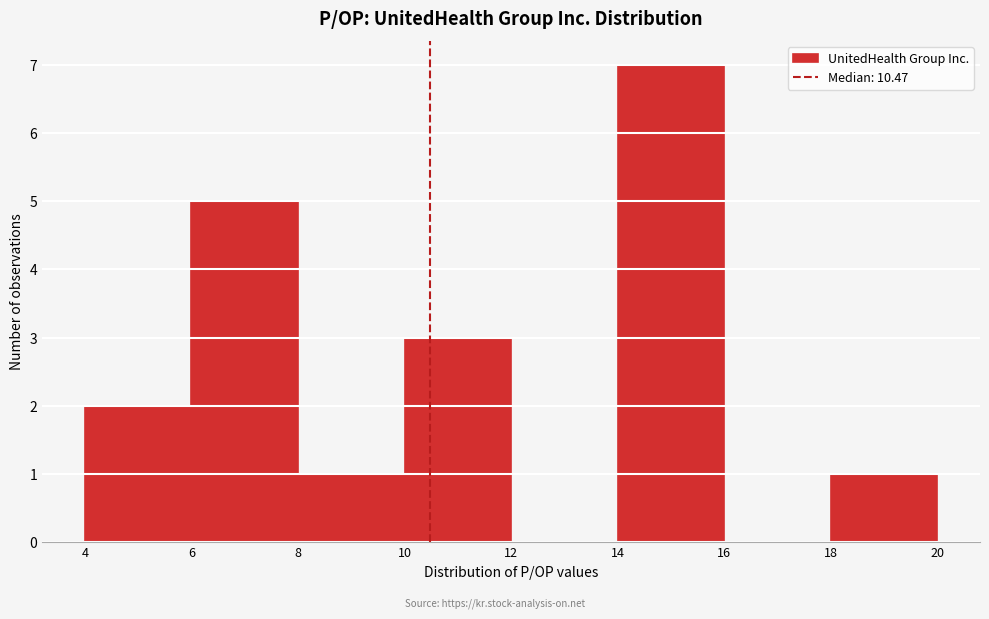

Over which range of the x-axis is the bar tallest?

14 to 16